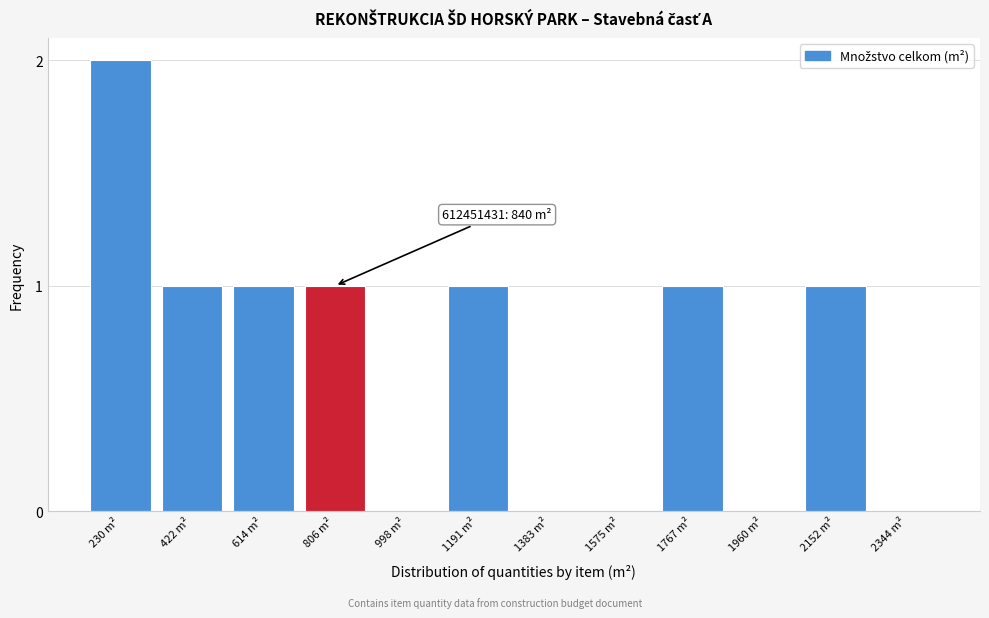

Reading left to right, extract all data points from this chart.

230 m²=2	422 m²=1	614 m²=1	806 m²=1	998 m²=0	1191 m²=1	1383 m²=0	1575 m²=0	1767 m²=1	1960 m²=0	2152 m²=1	2344 m²=0